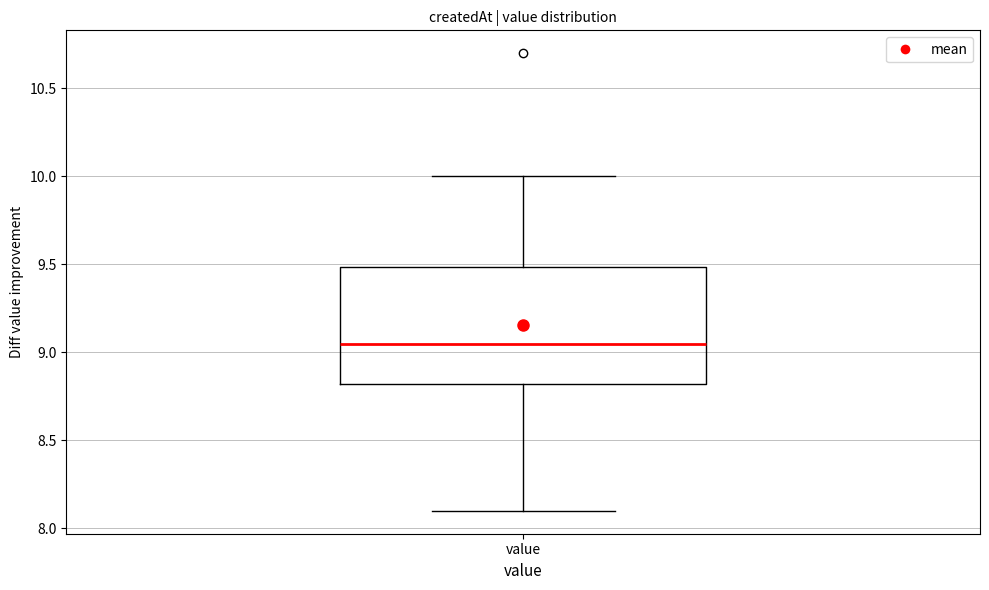

Transcribe this box plot: give where the median line is, the range the box spans, and where the two whiskers end, as read against the y-axis. The values are not printed on the chart, so give them approximately, as read against the axis.

median 9.05, box 8.80 to 9.50, whiskers 8.10 to 10.00